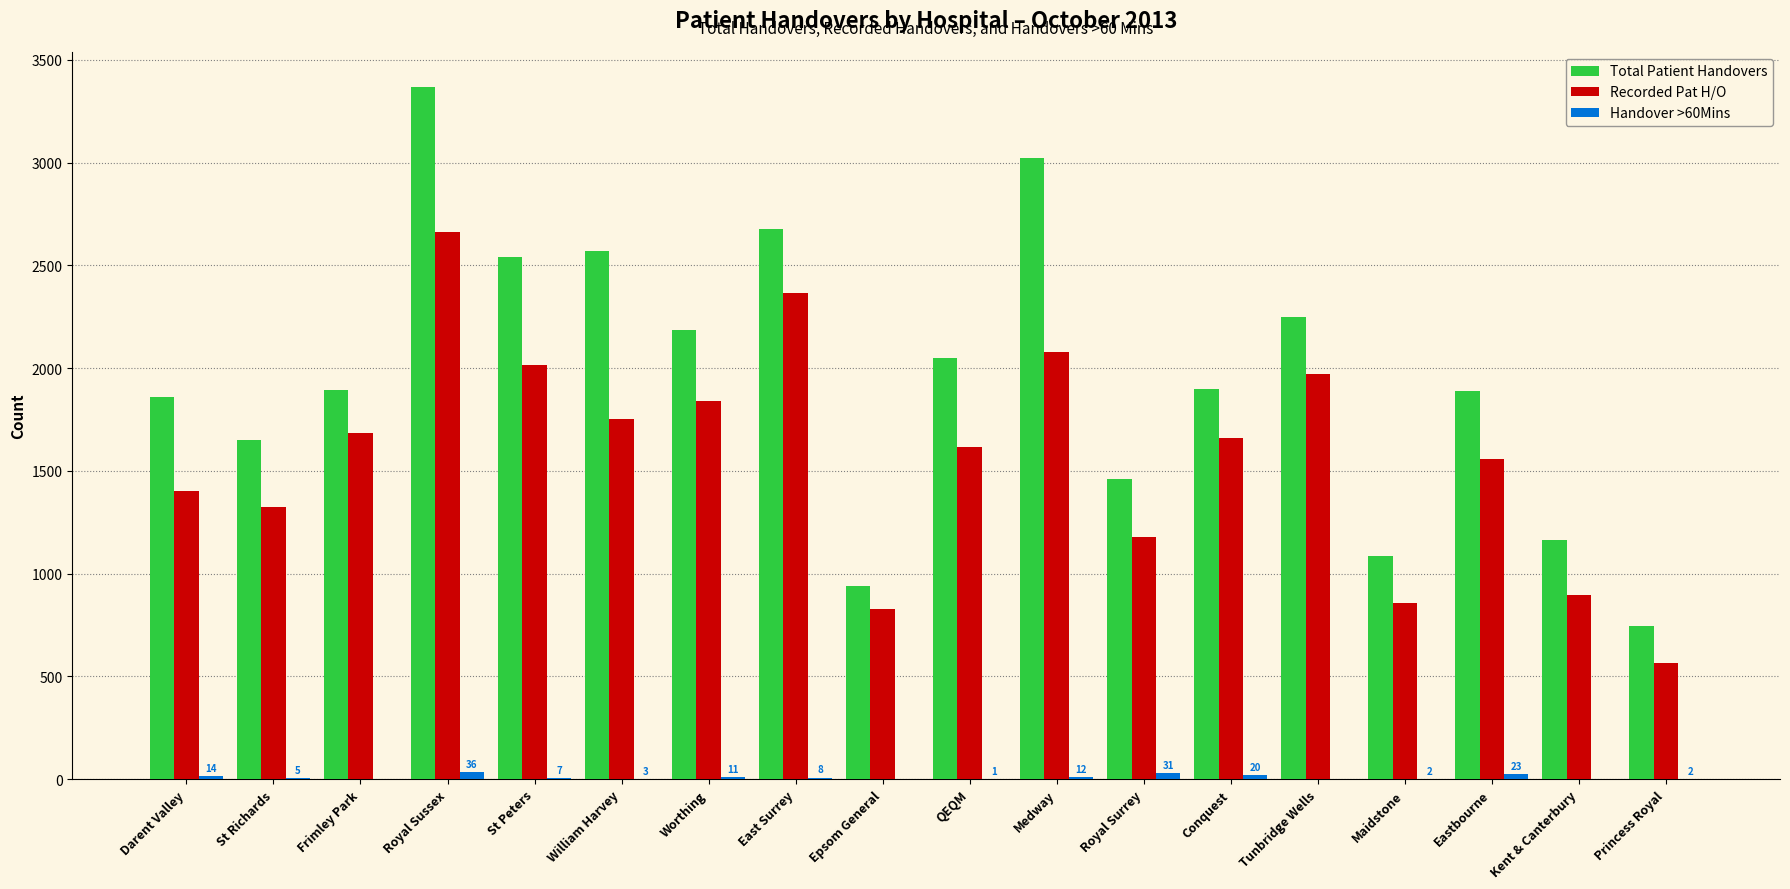

What is the total value across all series at Conquest?

3579